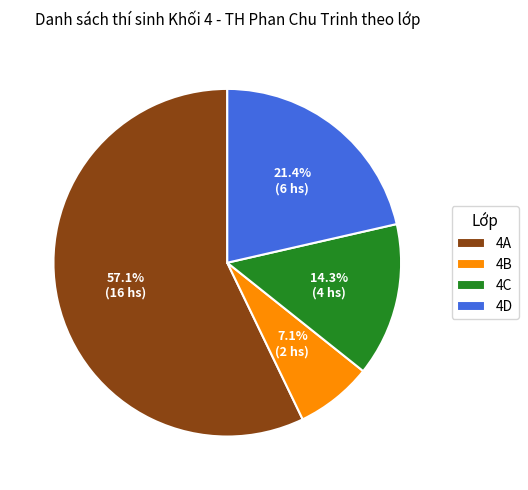

To the nearest percent, what is the difference between the largest and smallest slice percentages?

50%